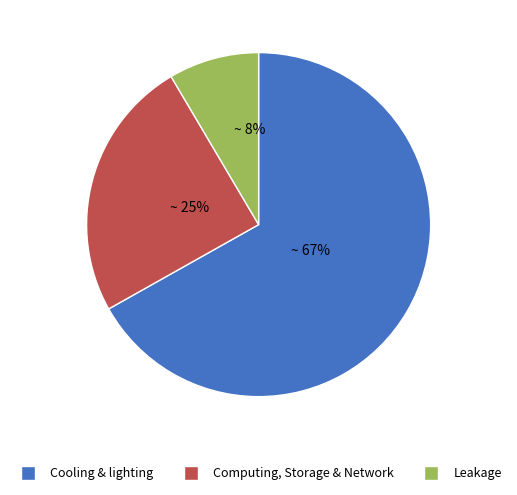

To the nearest percent, what is the average slice percentage?

33%